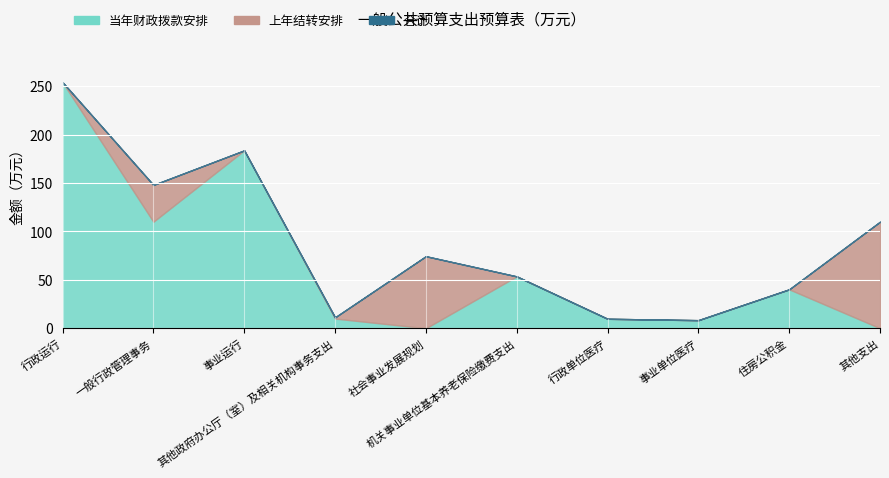

What position from the right is 行政单位医疗?

4